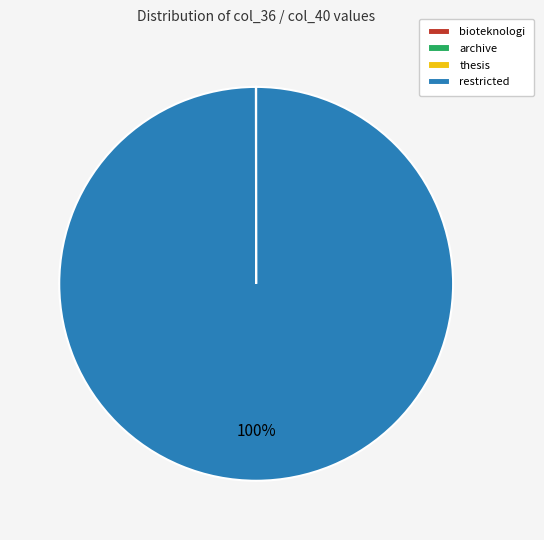

Is it true that restricted is 100% of the pie?

True